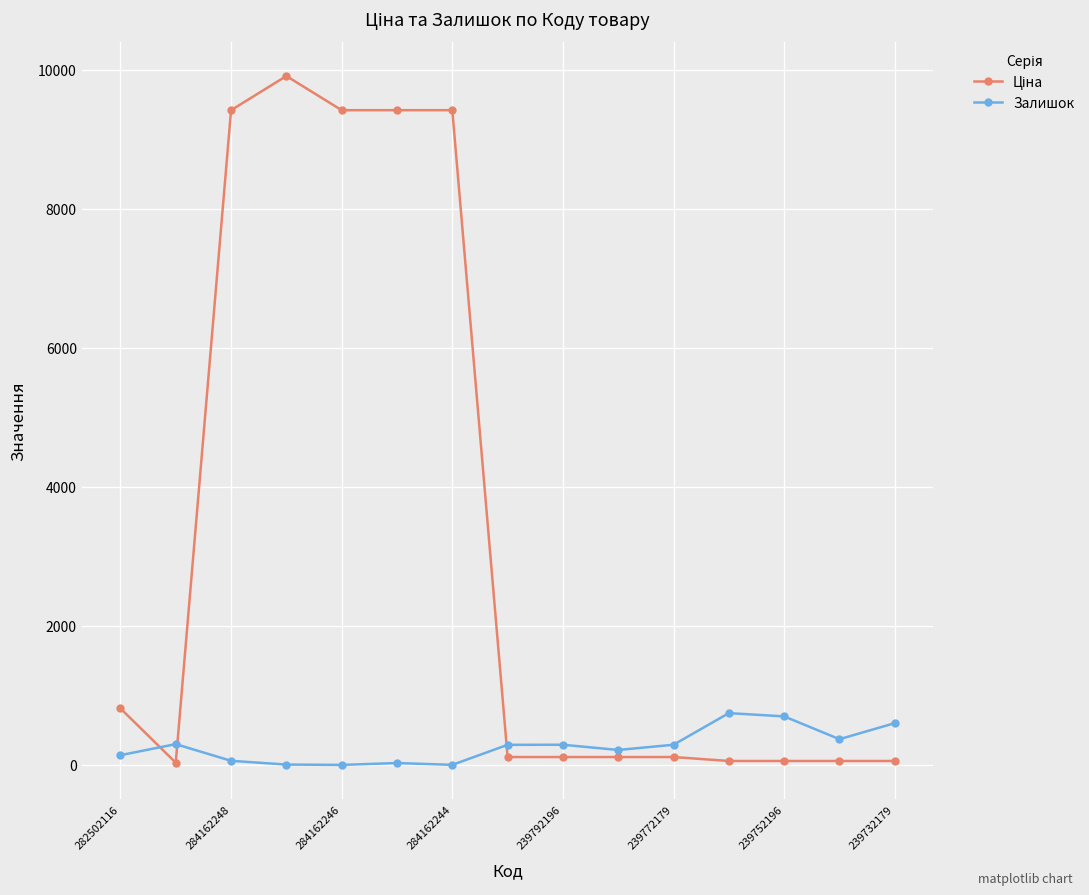

At how many categories does at least one series exceed 7252?

5